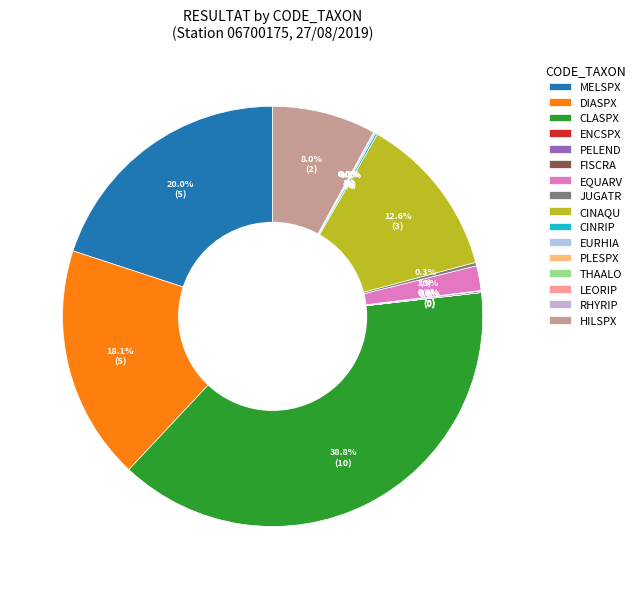

Rank the categories by value from lowest to highest.

PLESPX, ENCSPX, RHYRIP, THAALO, LEORIP, FISCRA, PELEND, EURHIA, CINRIP, JUGATR, EQUARV, HILSPX, CINAQU, DIASPX, MELSPX, CLASPX